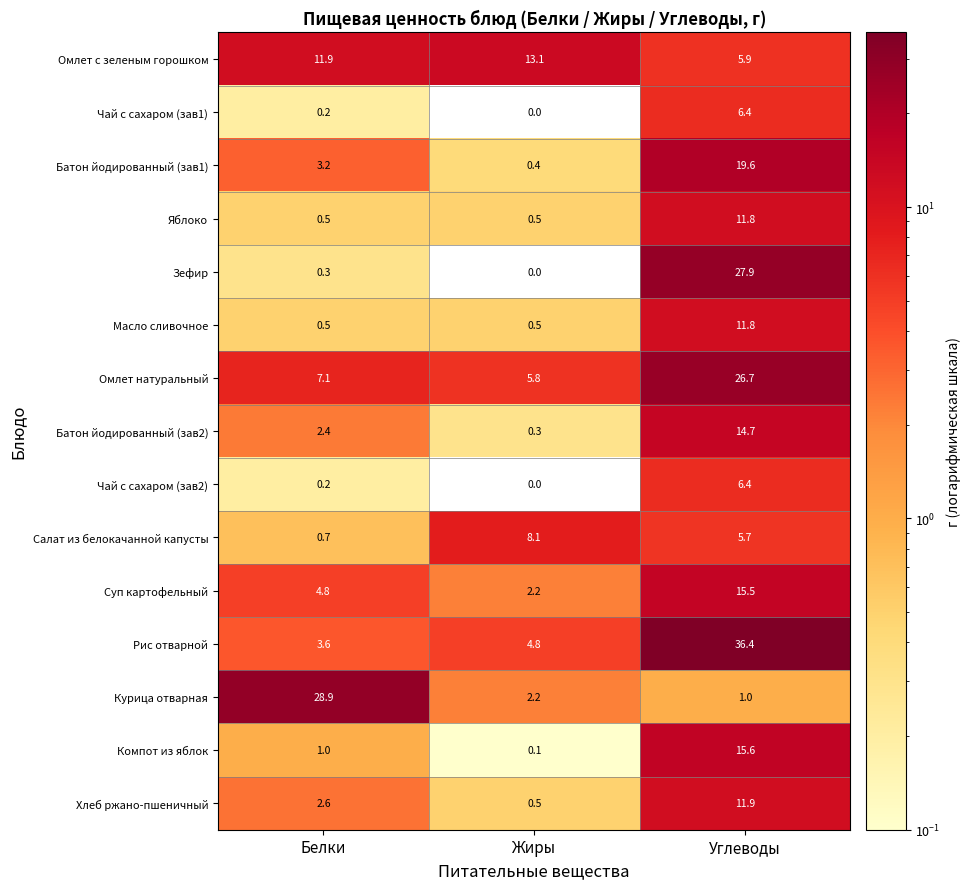

Is it true that Омлет с зеленым горошком equals 13.1 at Жиры?

True